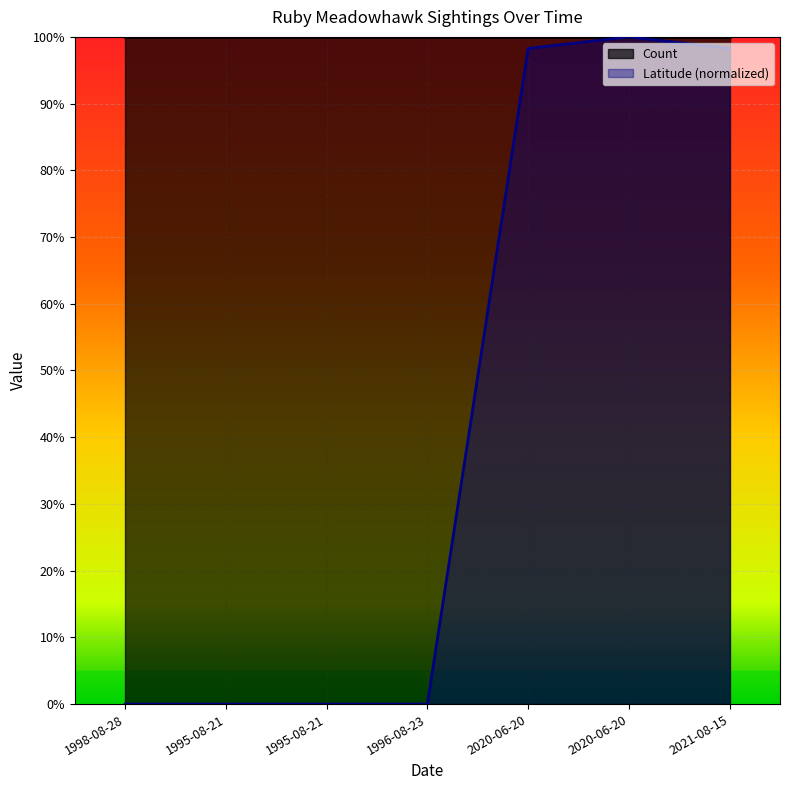

Reading left to right, transcribe all the data shown in this chart.

1998-08-28=0.0	1995-08-21=0.0	1995-08-21=0.0	1996-08-23=0.0	2020-06-20=1.0	2020-06-20=1.0	2021-08-15=1.0